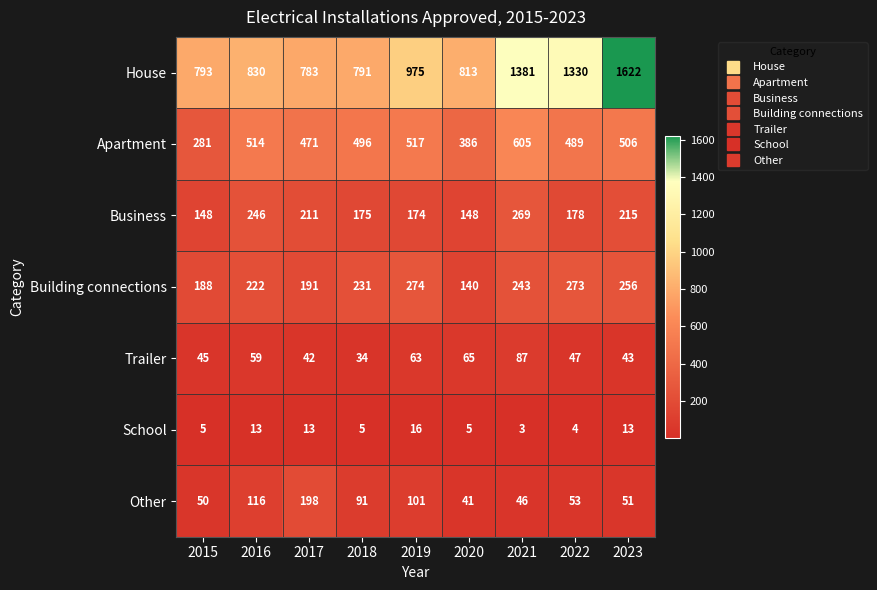

Rank the series by their maximum value, from highest to lowest.

House, Apartment, Building connections, Business, Other, Trailer, School